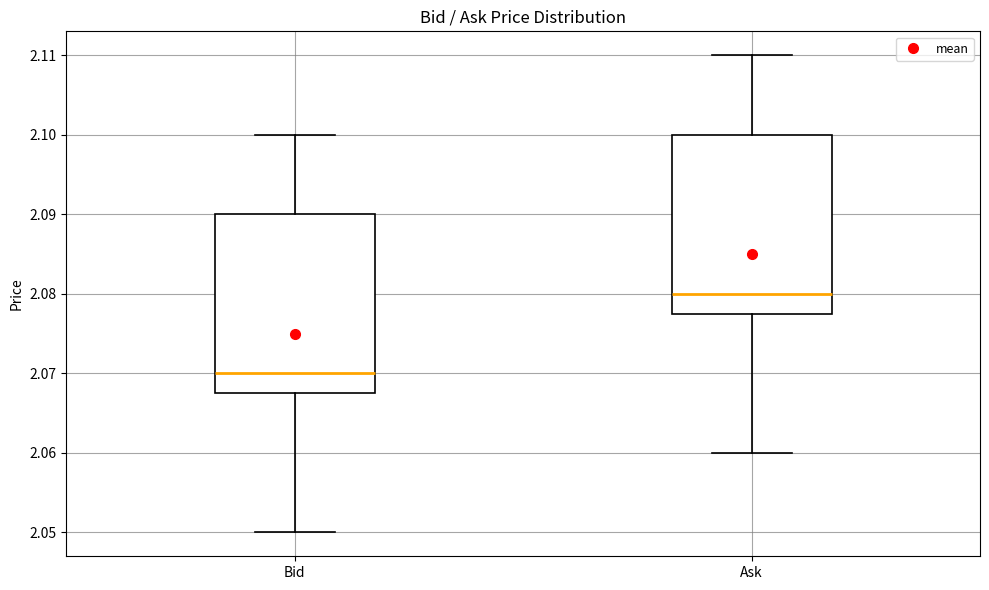

Reading left to right, transcribe this box plot: for each box, give where its median line is, the range the box spans, and where its two whiskers end, as read against the y-axis. The values are not printed on the chart, so give them approximately, as read against the axis.

Bid: median 2.070, box 2.068 to 2.090, whiskers 2.050 to 2.100
Ask: median 2.080, box 2.078 to 2.100, whiskers 2.060 to 2.110